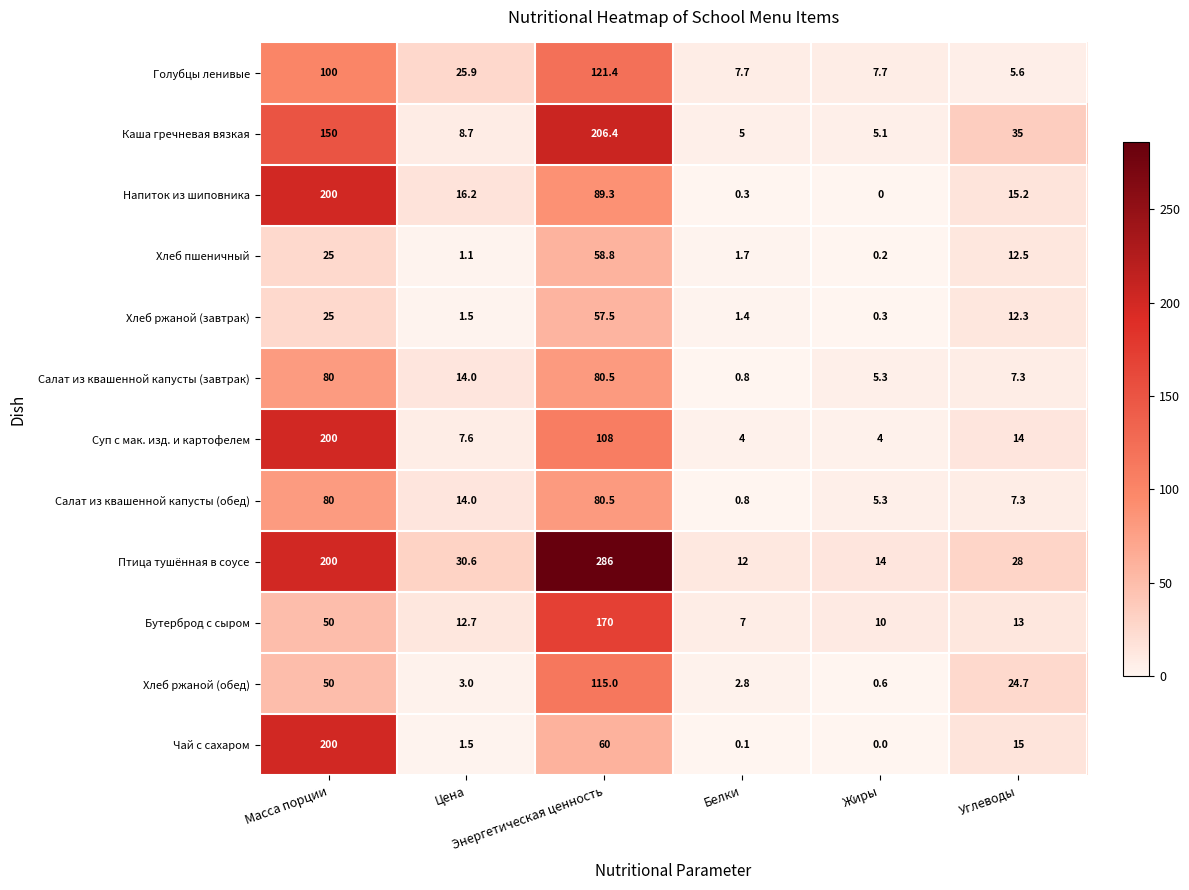

What is the maximum value for Хлеб ржаной (обед)?

115.0